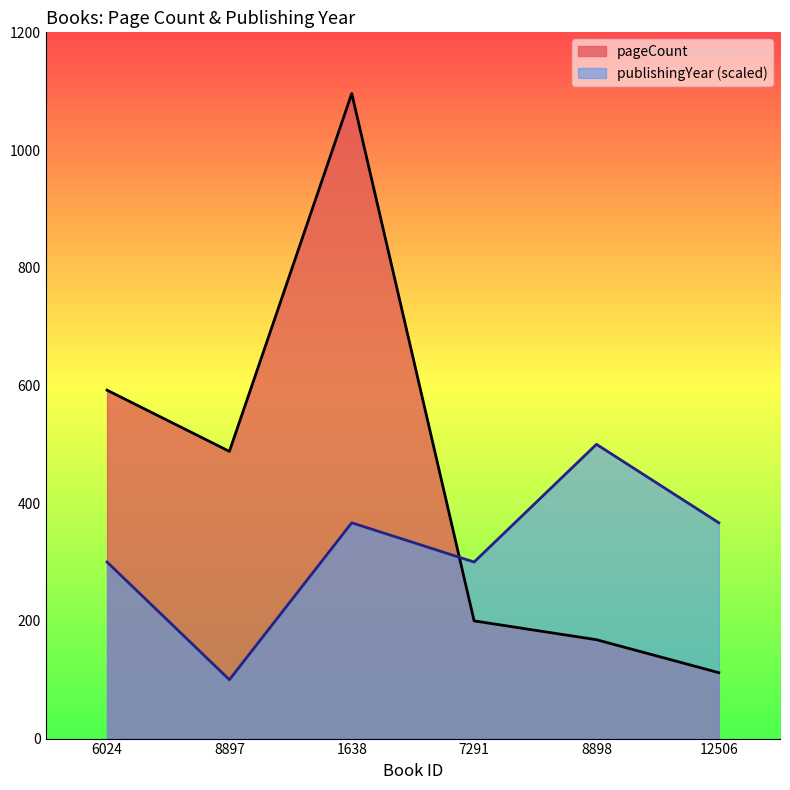

Which series has the largest total across all categories?

pageCount